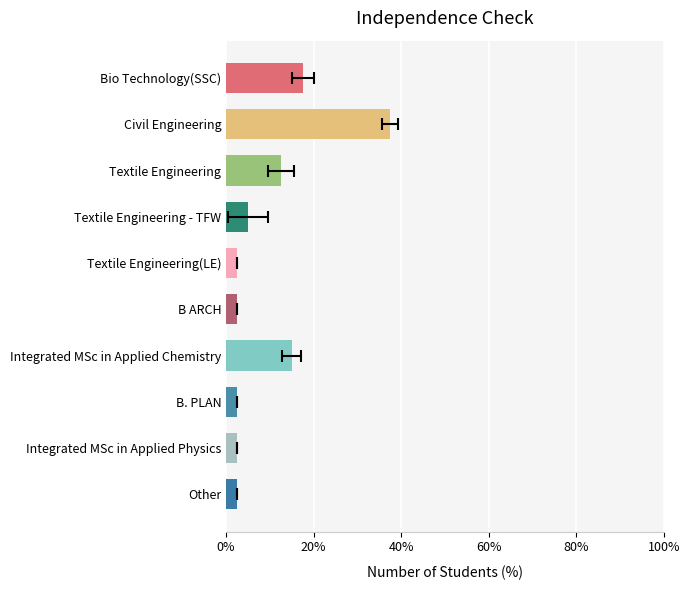

The value at Textile Engineering - TFW is 8.1. True or false?

False